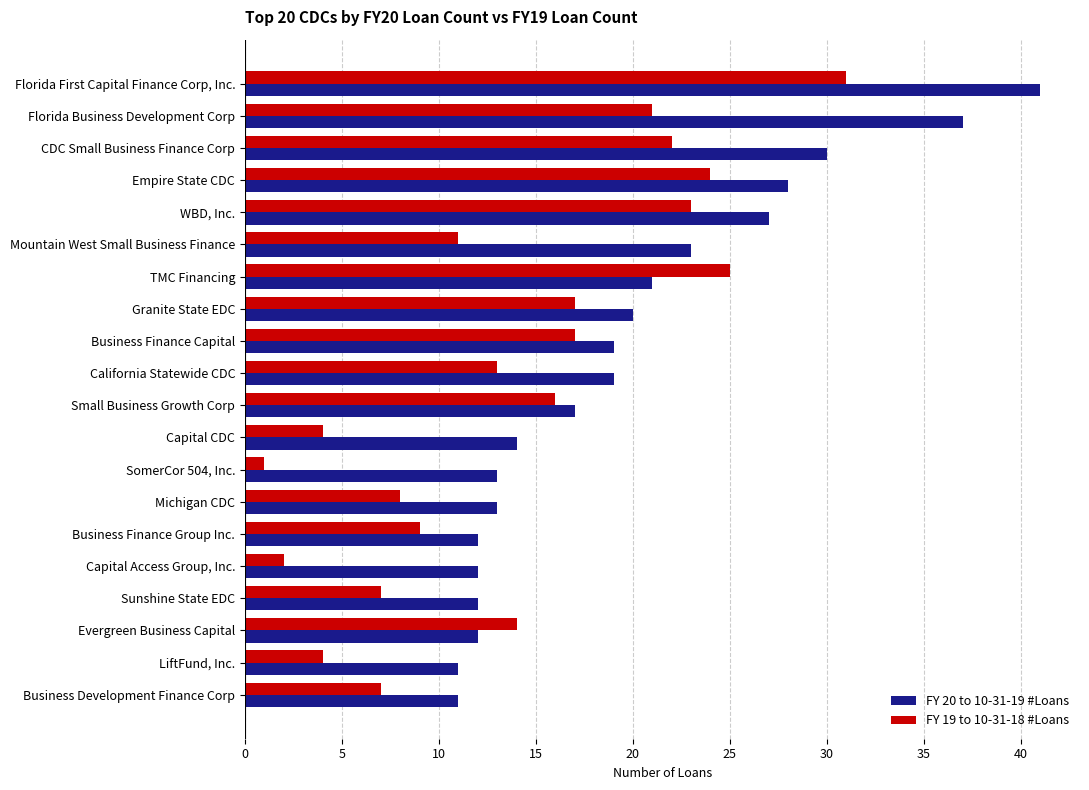

What is the spread (max minus min) of values at Sunshine State EDC?

5